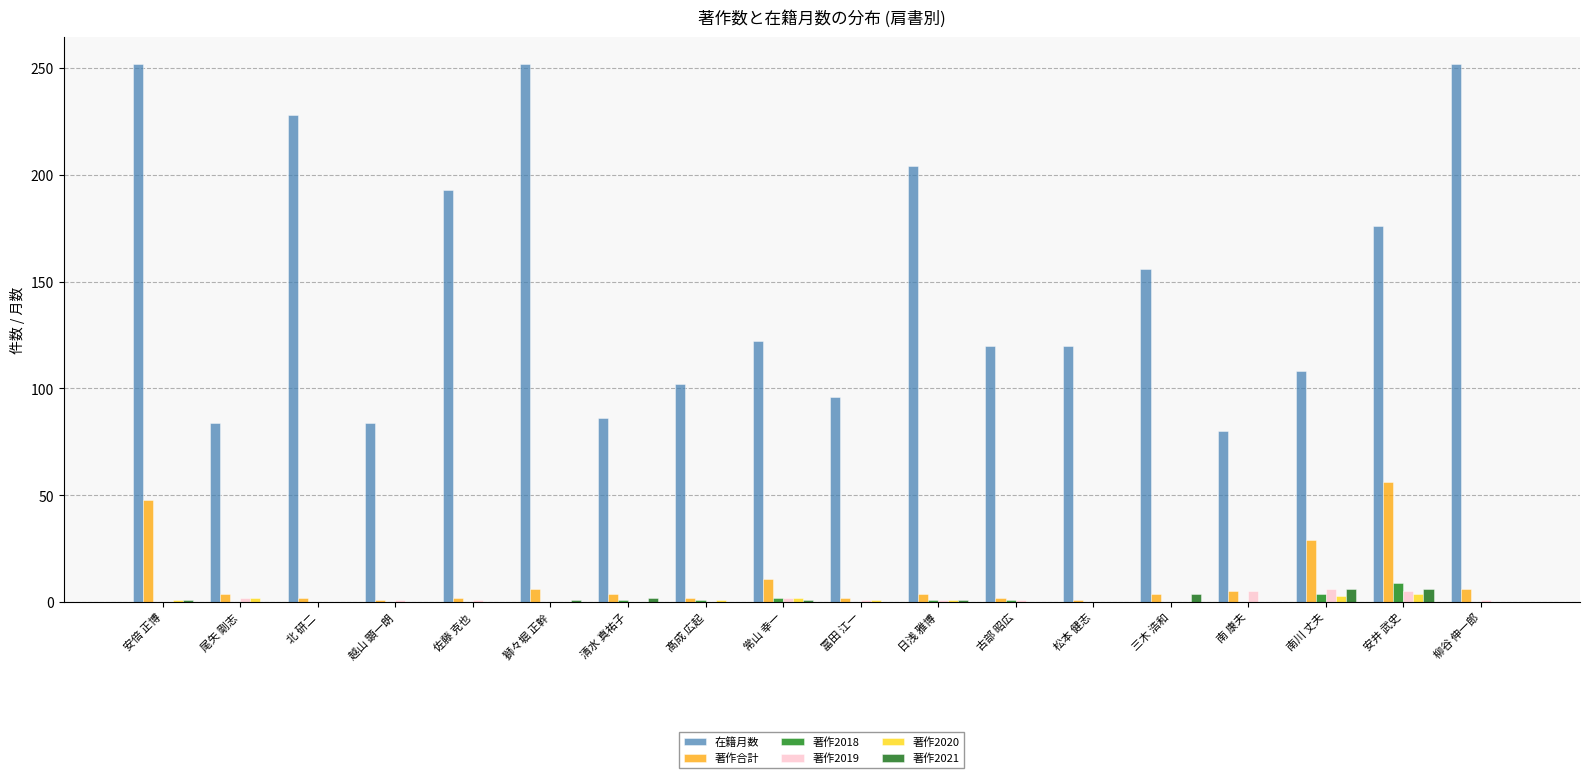

How many groups of bars are there?

18